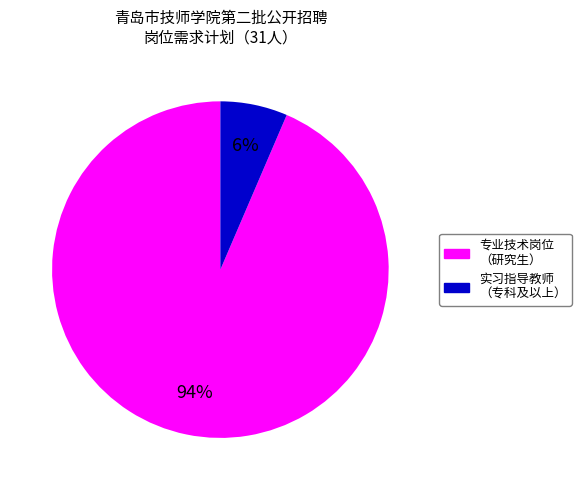

To the nearest percent, what percentage of the pie is 实习指导教师 （专科及以上）?

6%